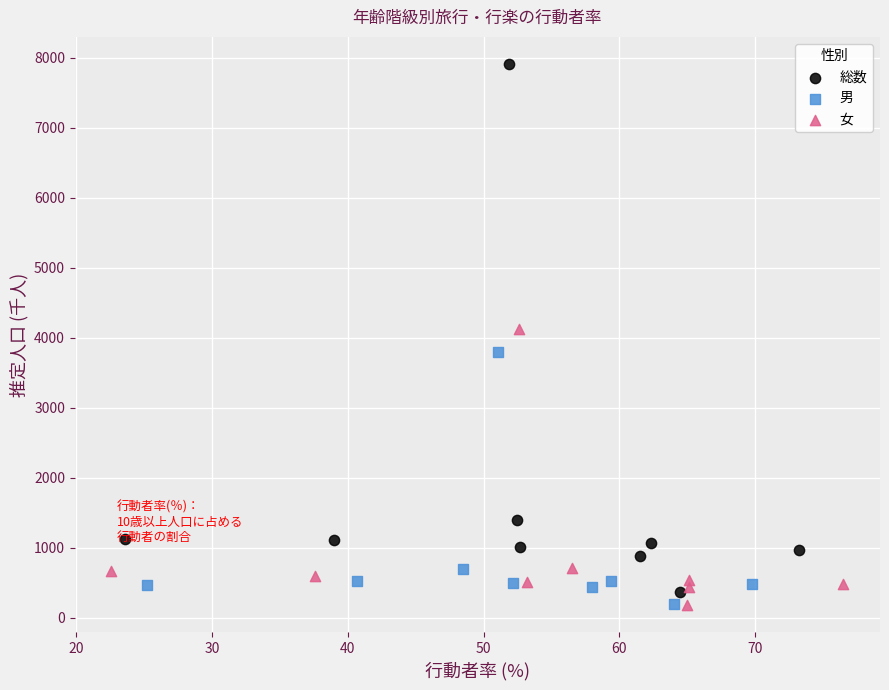

Which series reaches the maximum Y coordinate?

総数